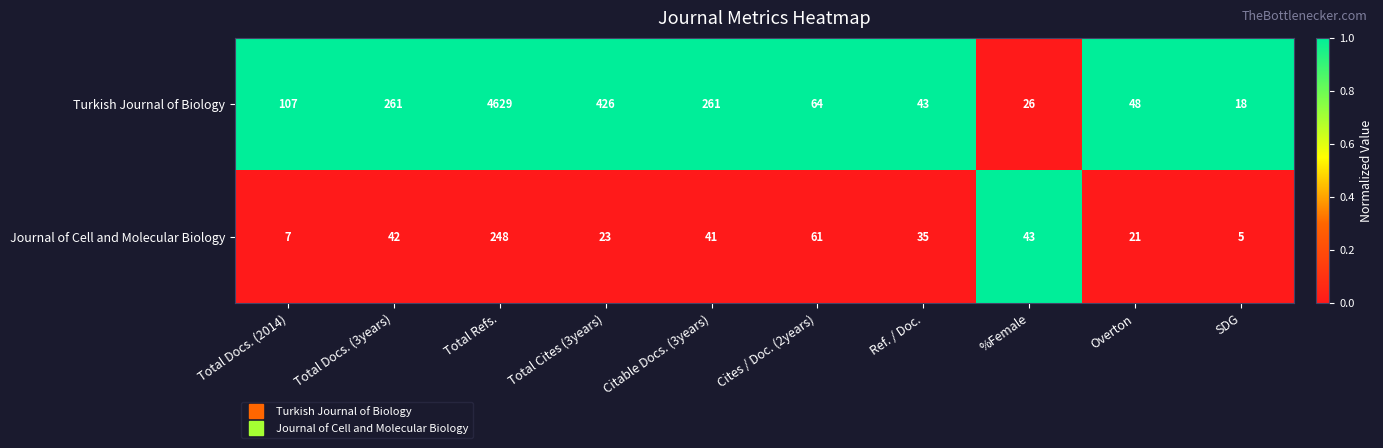

Is the value of Turkish Journal of Biology at Overton greater than the value of Journal of Cell and Molecular Biology at Ref. / Doc.?

Yes